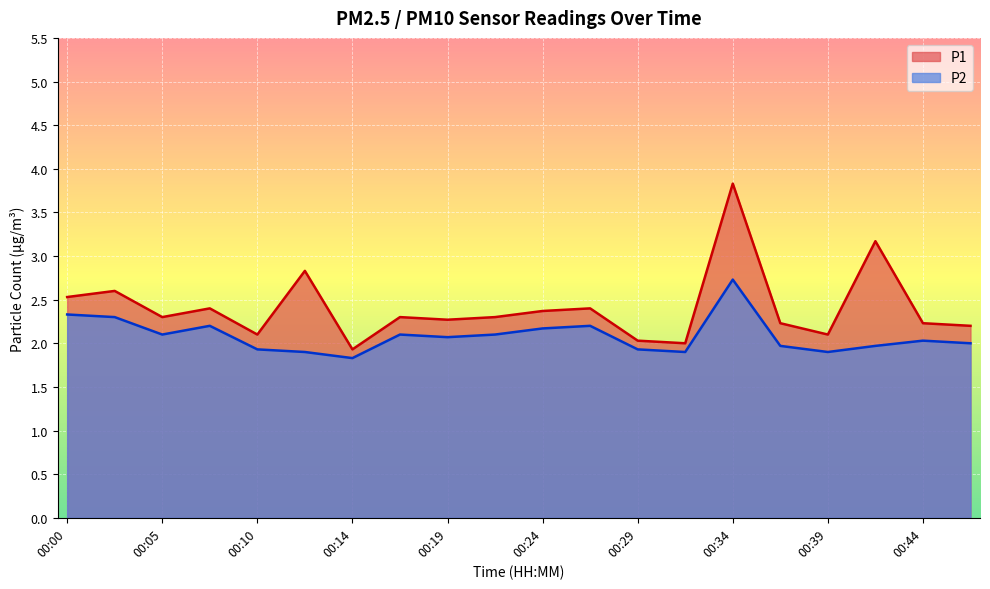

How many values in the P2 series exceed 2?

11